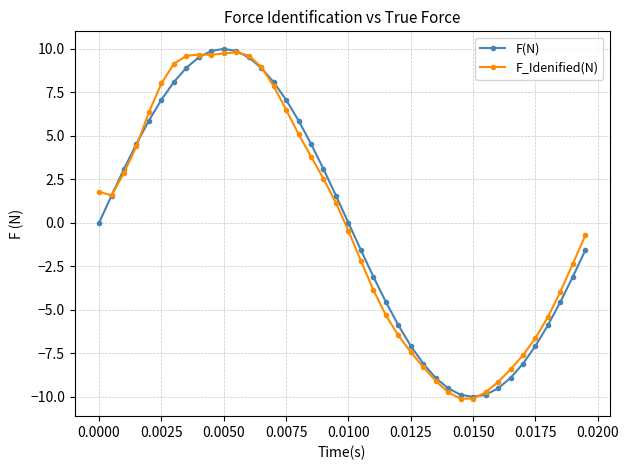

What is the smallest value displayed?

-10.1